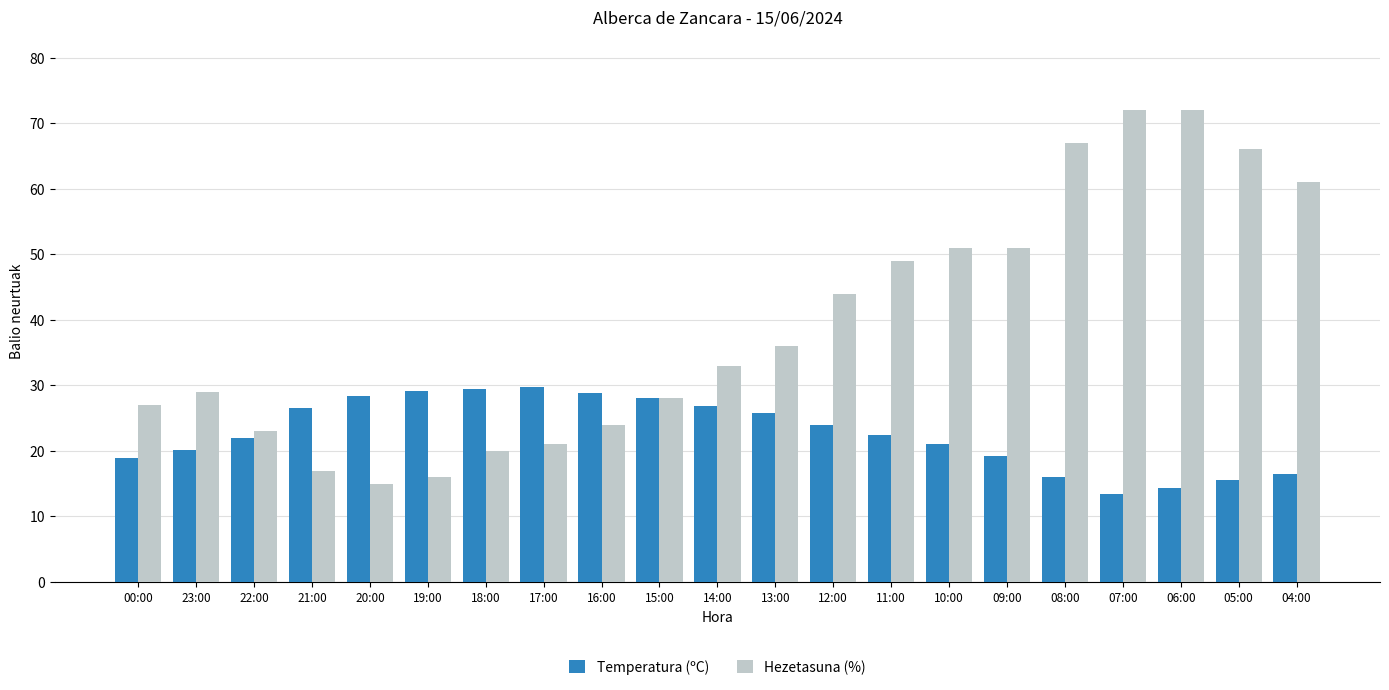

How many distinct data groups are displayed?

2